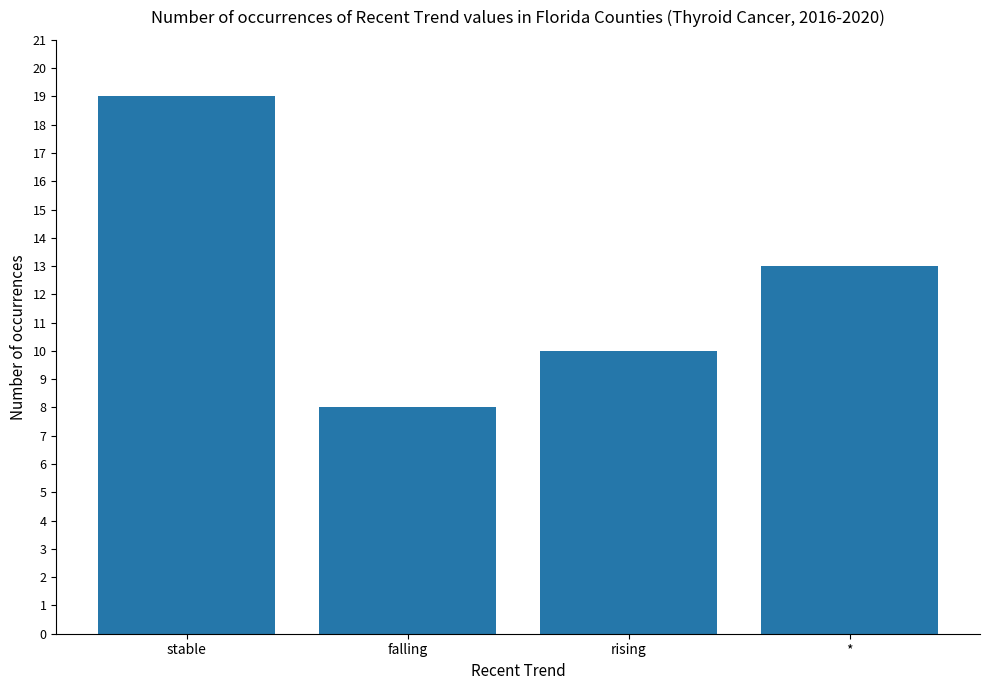

List the labels in order of value, smallest first.

falling, rising, *, stable